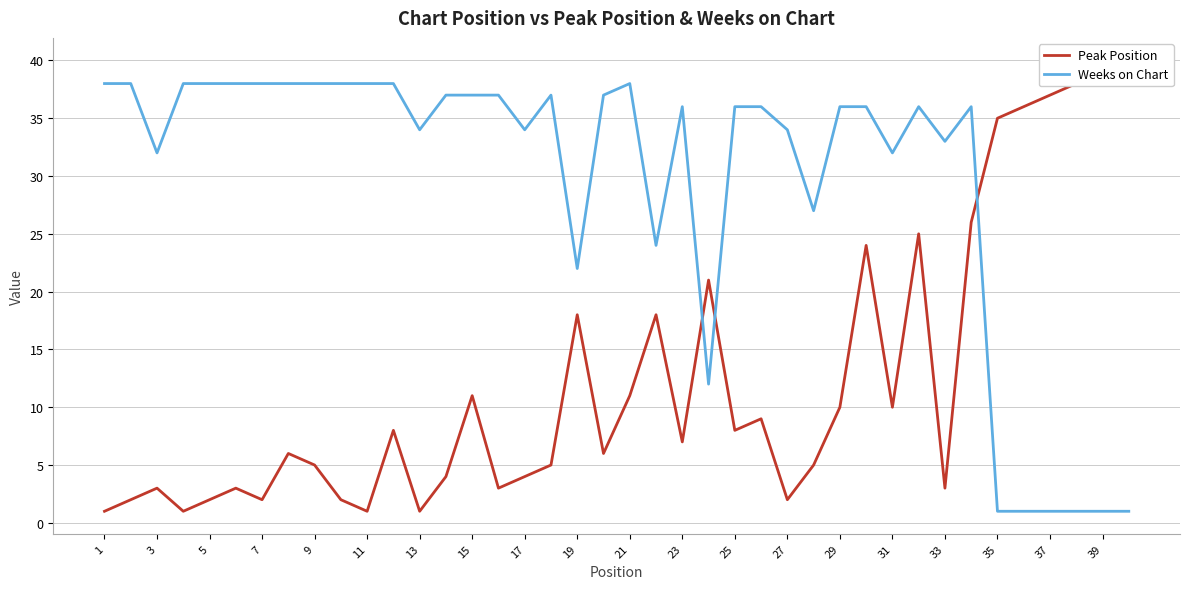

True or false: Peak Position has more than 1 points higher than both neighbors.

True